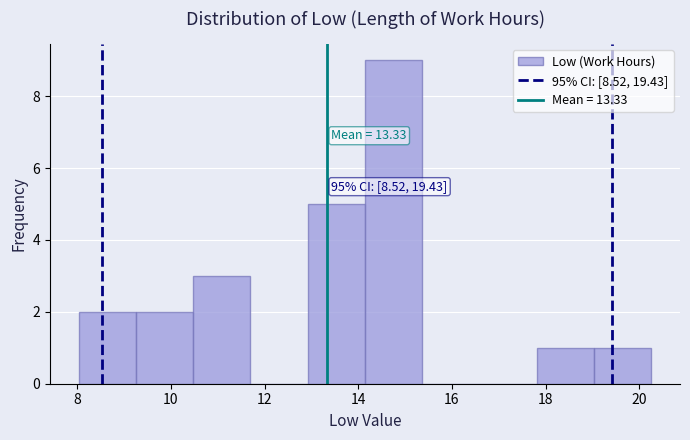

Which range on the x-axis has the tallest bar?

14.2 to 15.4